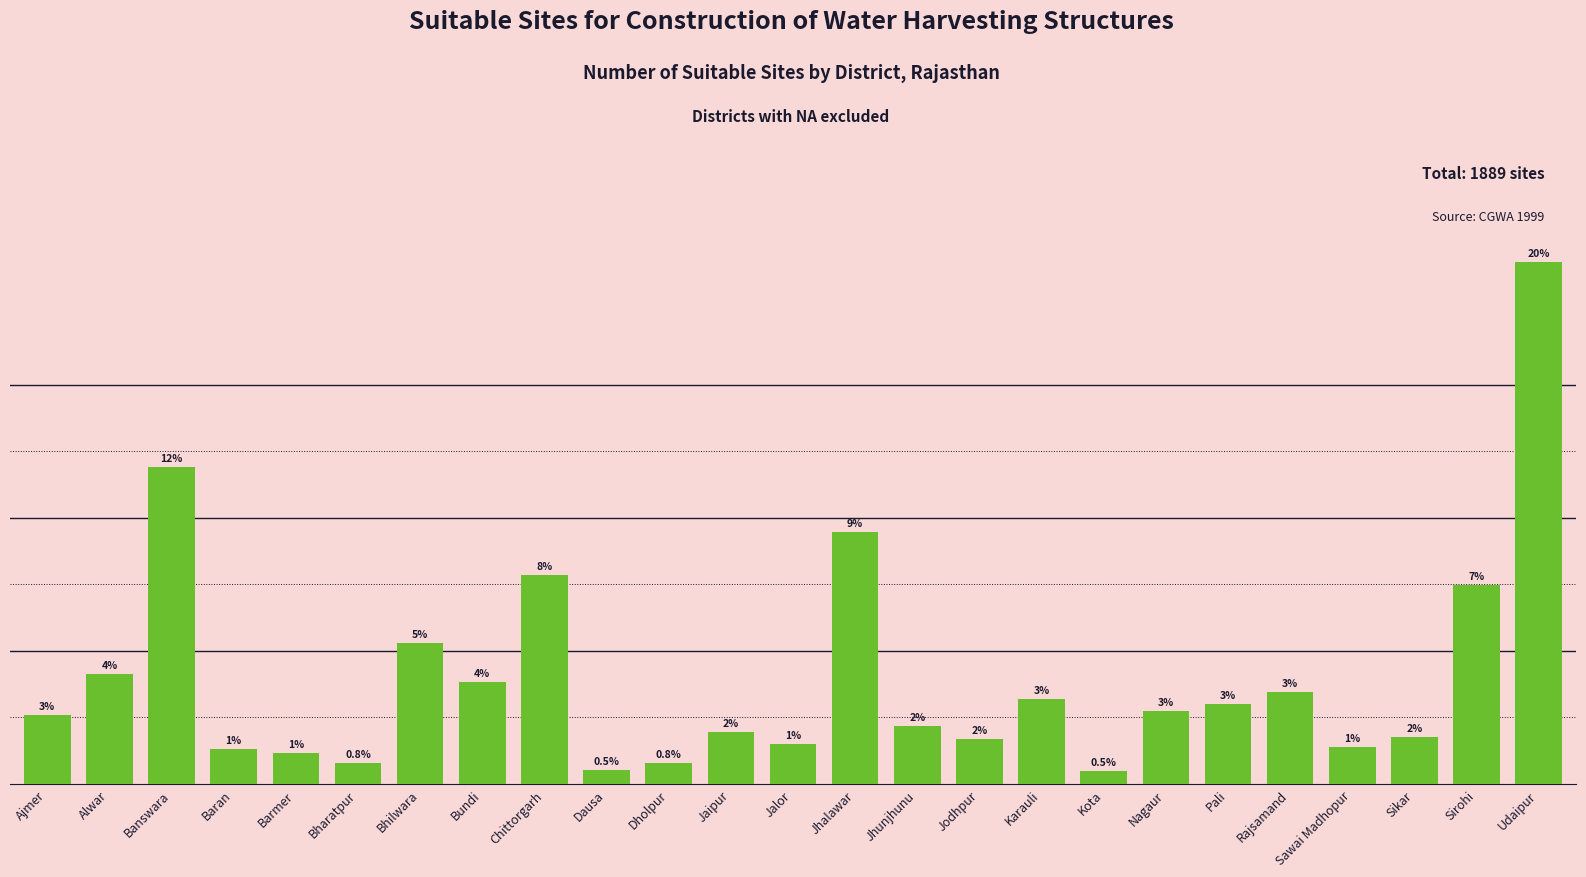

What is the sum of all values?

100.0